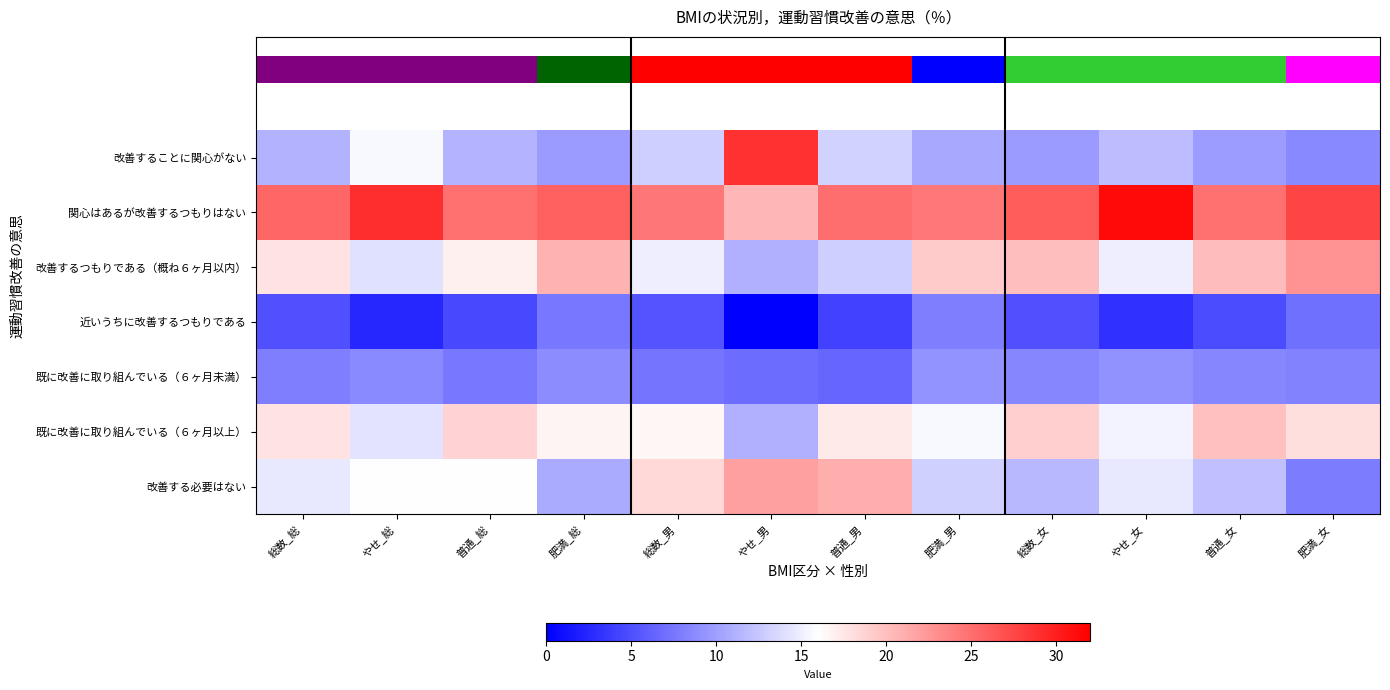

True or false: 関心はあるが改善するつもりはない has a value of 27.7 at 肥満_女.

True